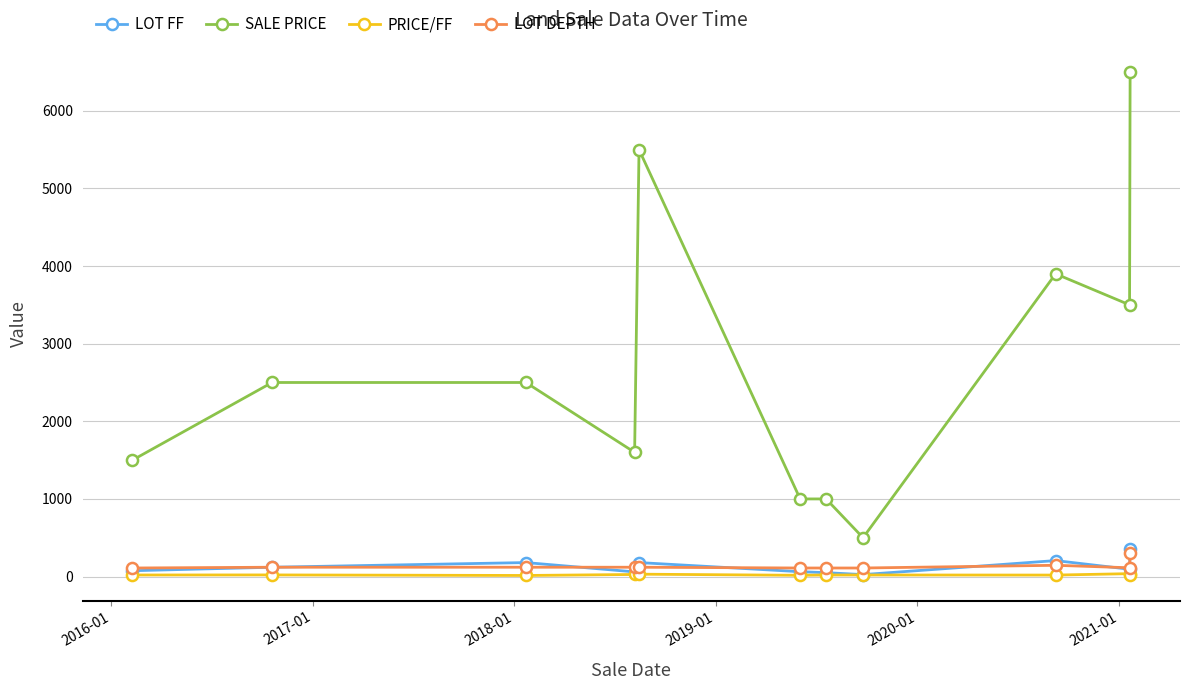

Which series has the largest total across all categories?

SALE PRICE